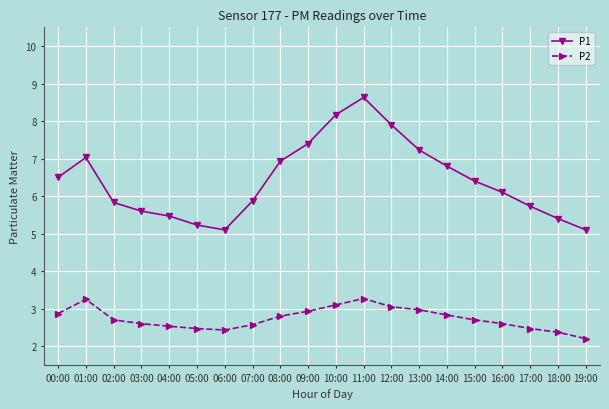

True or false: P2 and P1 intersect in this chart.

False